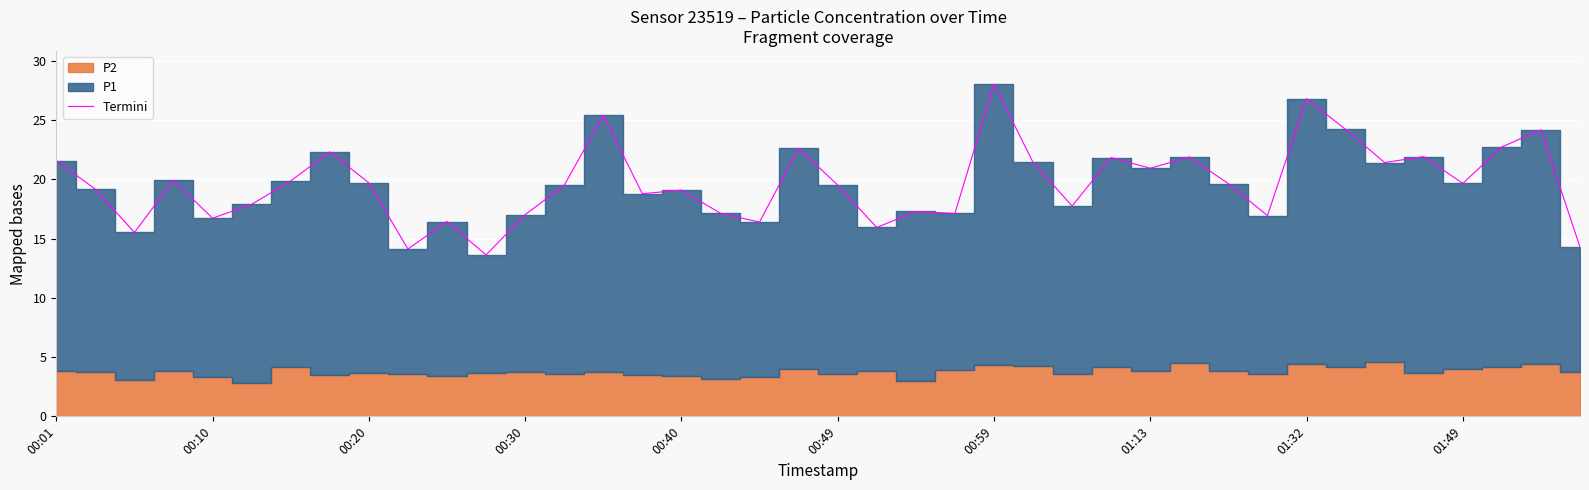

What is the difference between the second highest and minimum values?

13.2